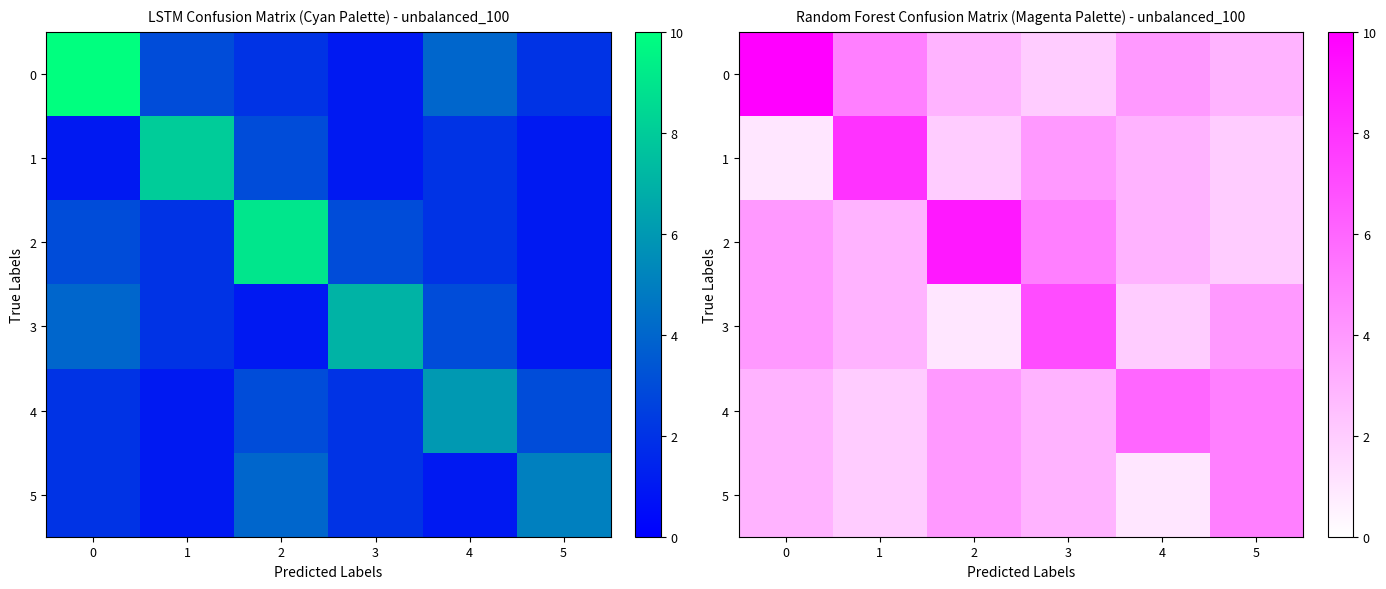

Is the value of 4 at 4 greater than the value of 1 at 5?

Yes